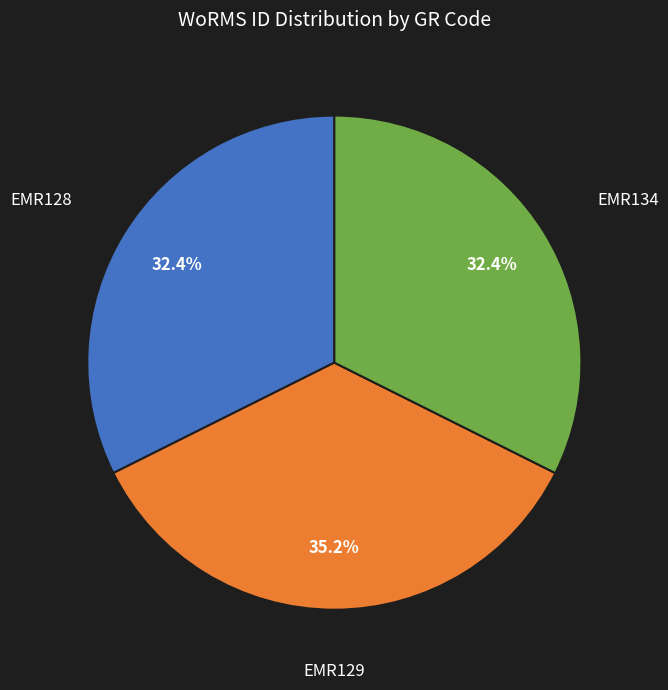

Is the sum of EMR128 and EMR129 greater than half?

Yes